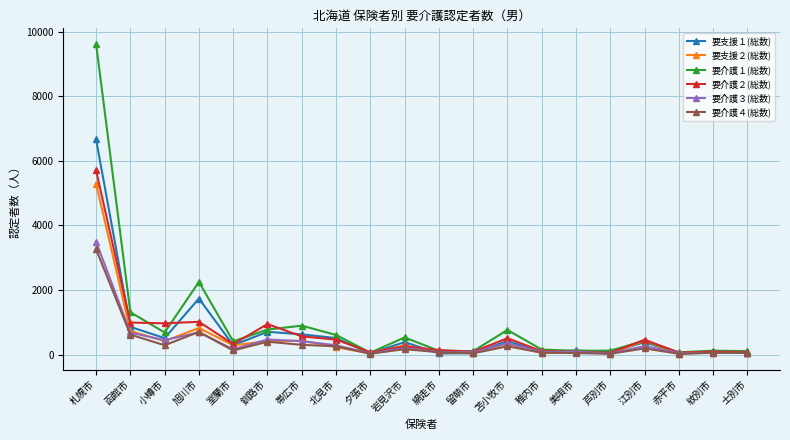

Which label corresponds to the largest value in the chart?

札幌市